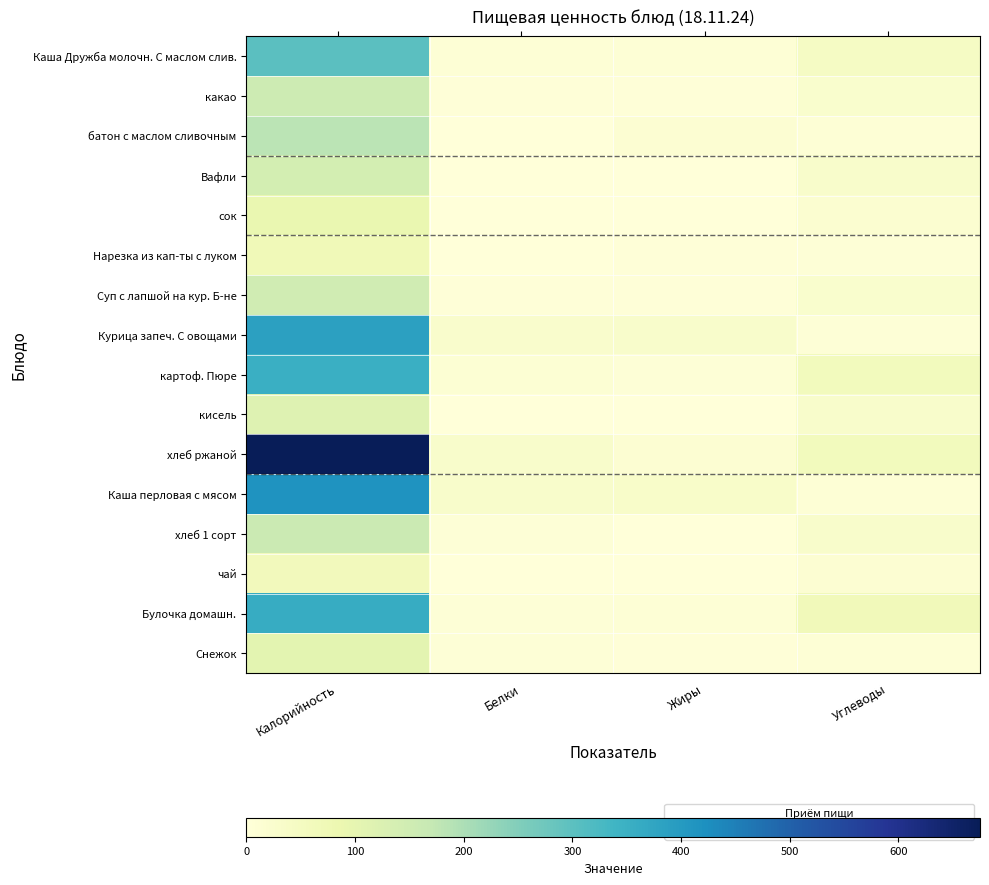

Which series has the largest range (max minus min)?

хлеб ржаной